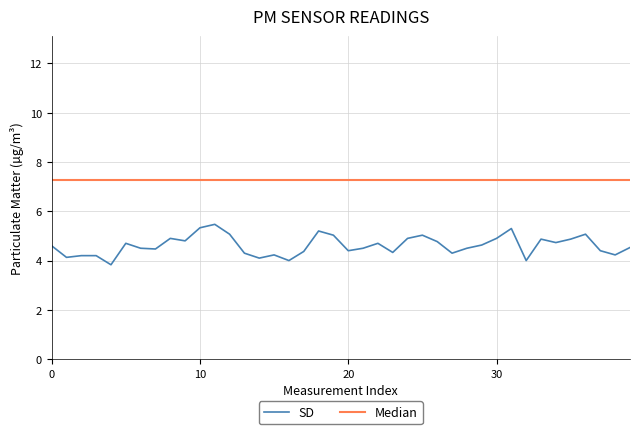

Which series has the largest total across all categories?

Median